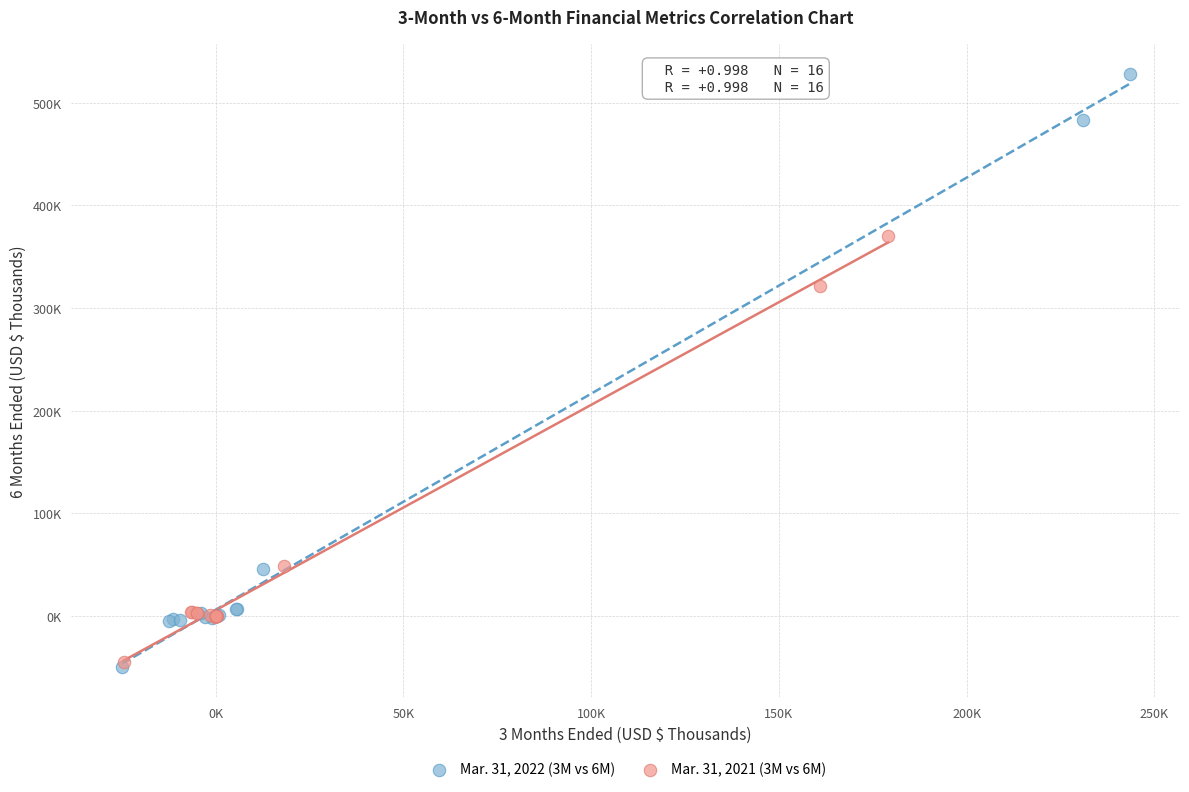

Which series contains the highest Y value?

Mar. 31, 2022 (3M vs 6M)